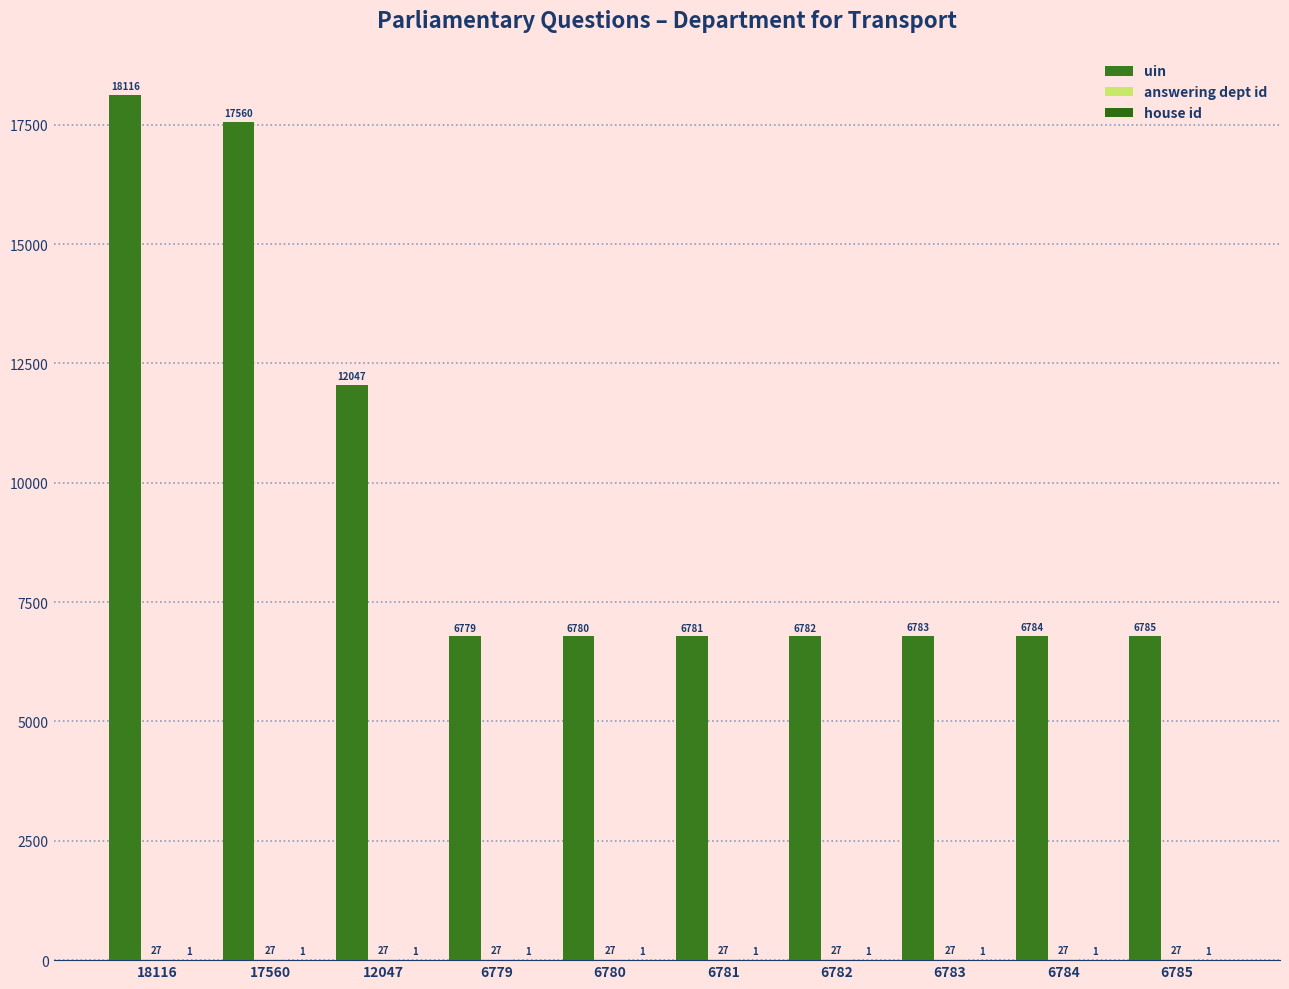

Are the bars grouped side by side (vs. stacked)?

Yes